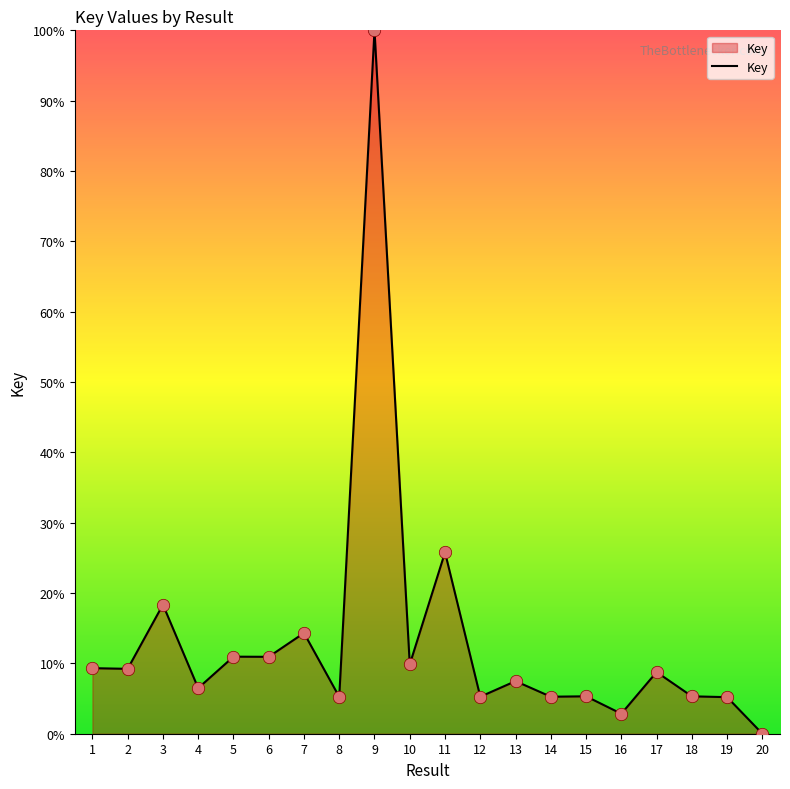

Between 14 and 2, which is larger?

2